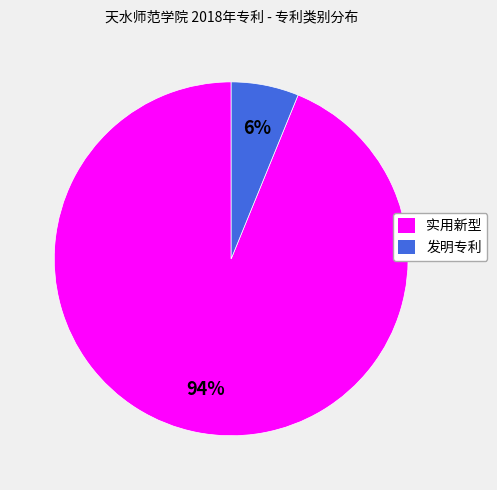

Is the sum of 实用新型 and 发明专利 greater than half?

Yes